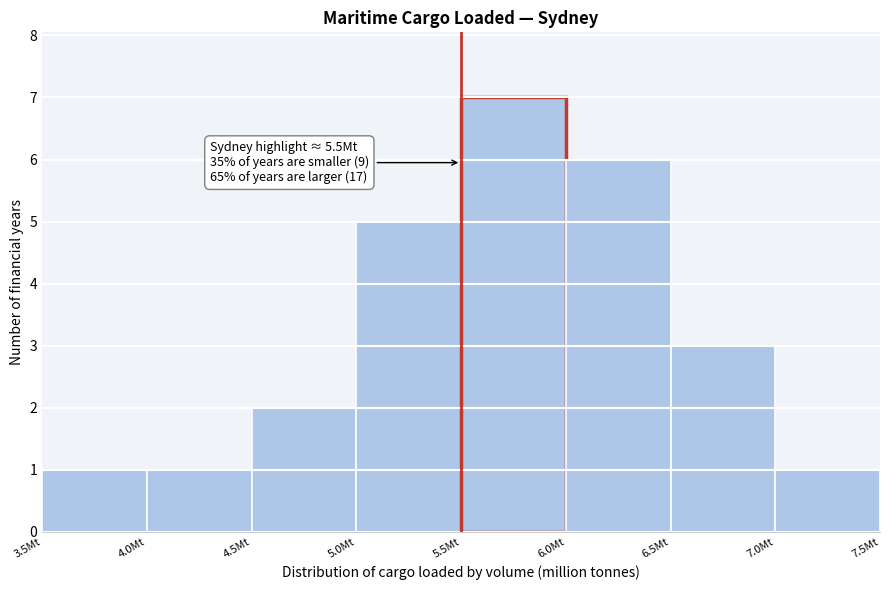

Which range on the x-axis has the tallest bar?

5.5 to 6.0